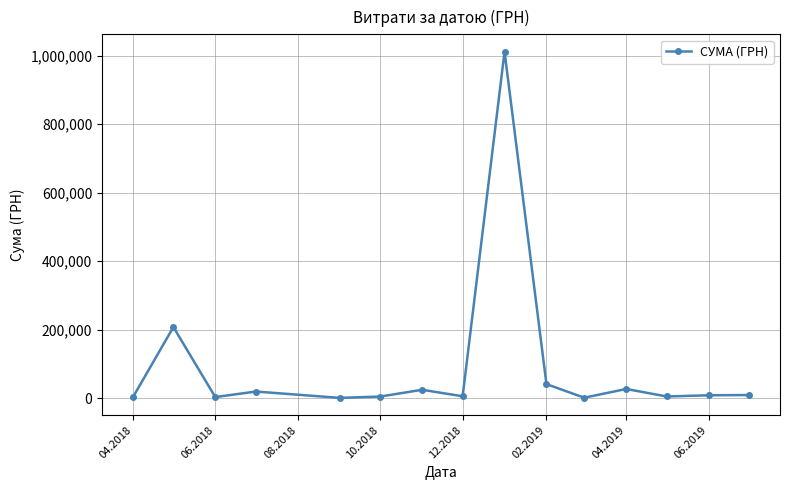

Does the chart have visible grid lines?

Yes